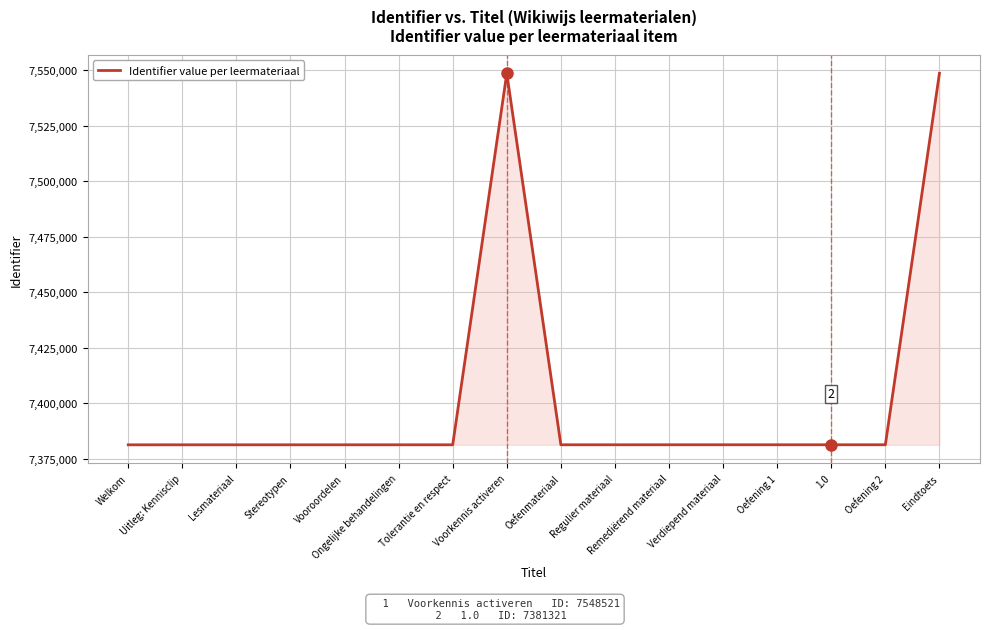

How many categories are shown in the chart?

16